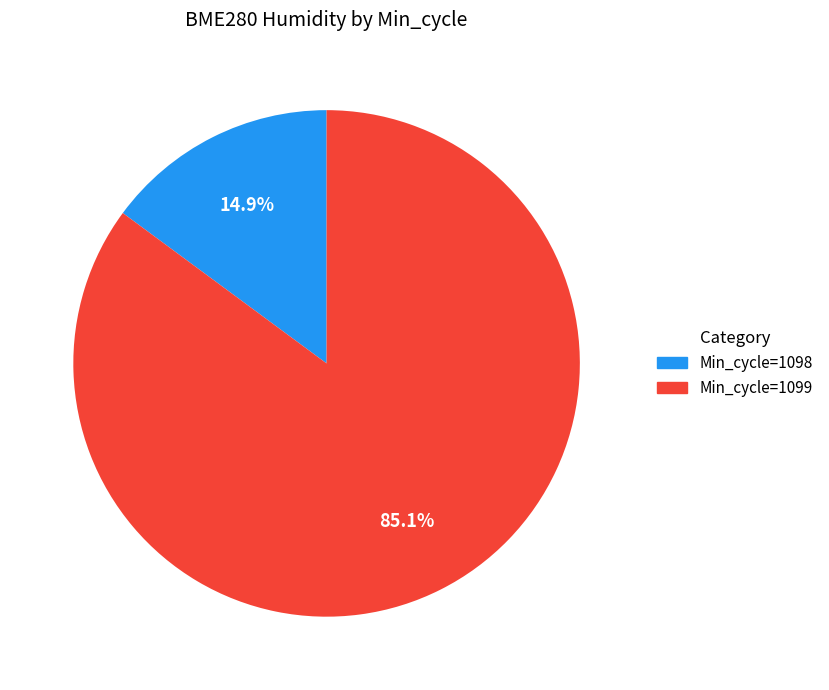

Is there any slice that represents more than half of the pie?

Yes